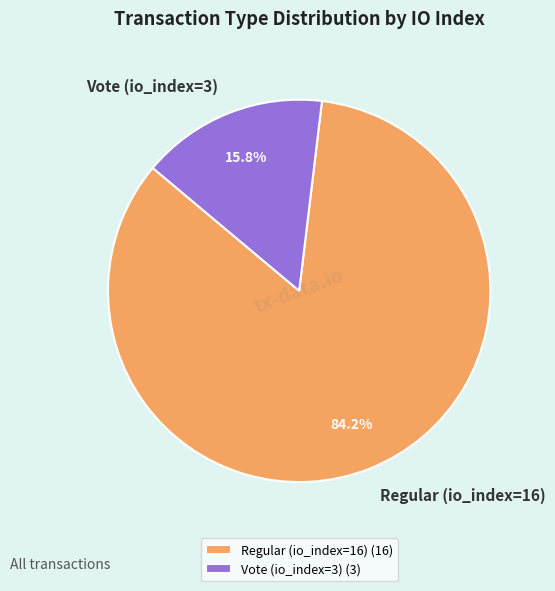

What is the smallest slice in the pie chart?

Vote (io_index=3)